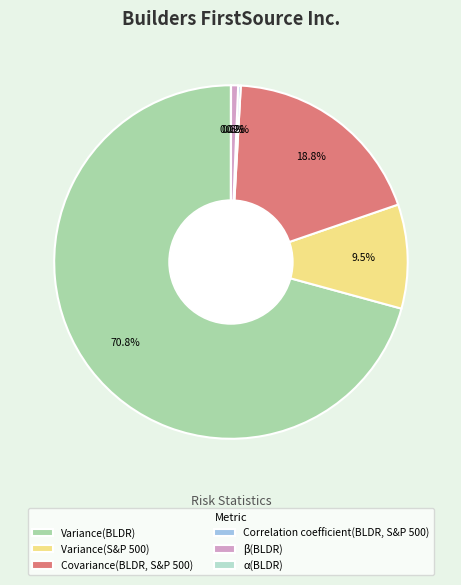

Between Variance(S&P 500) and Variance(BLDR), which is larger?

Variance(BLDR)